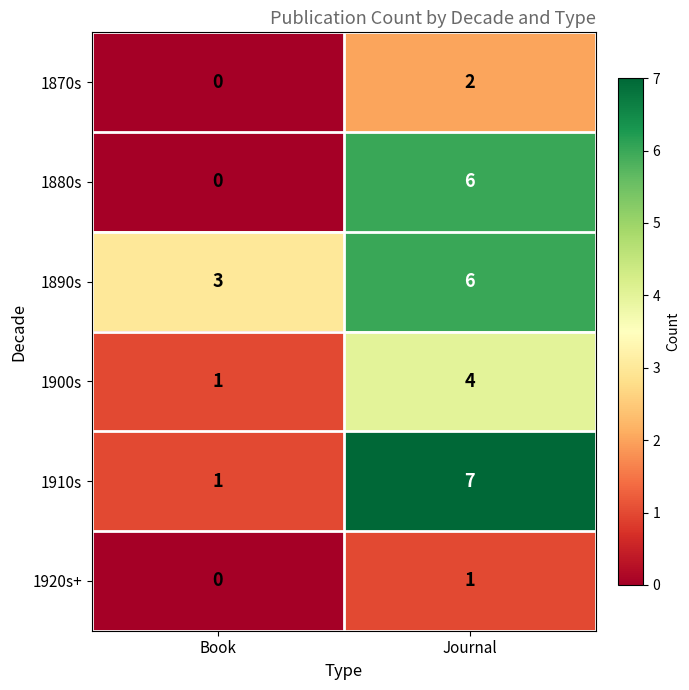

Where is 1910s nearest to the value 4?

Book